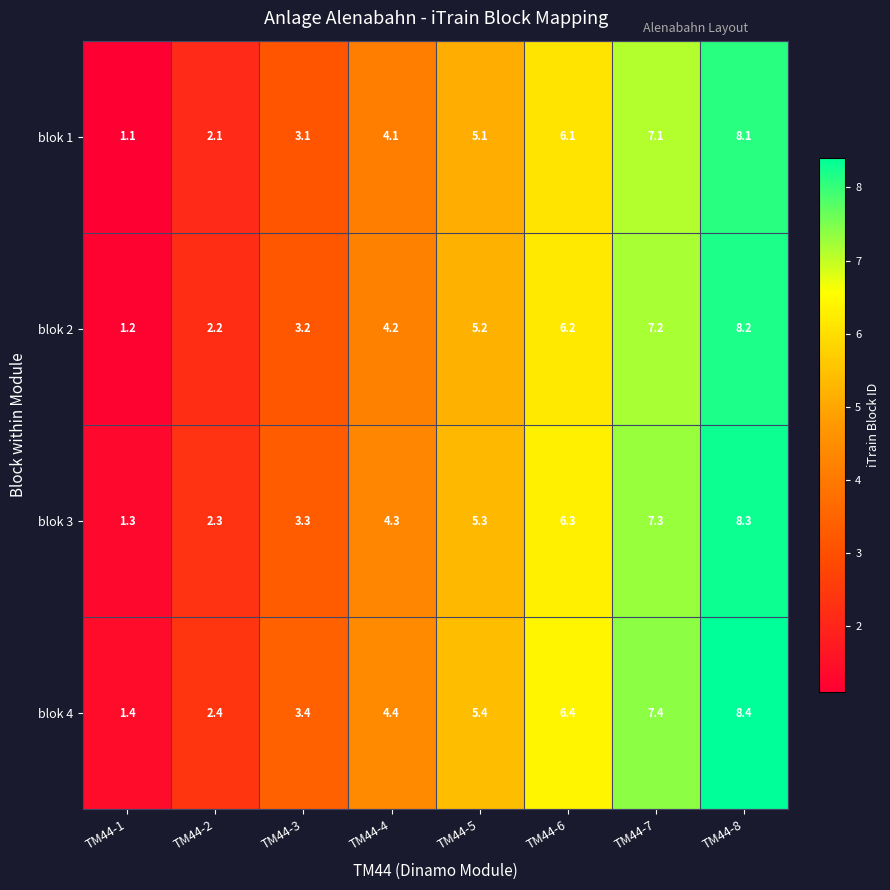

At which label does blok 4 first exceed 5?

TM44-5